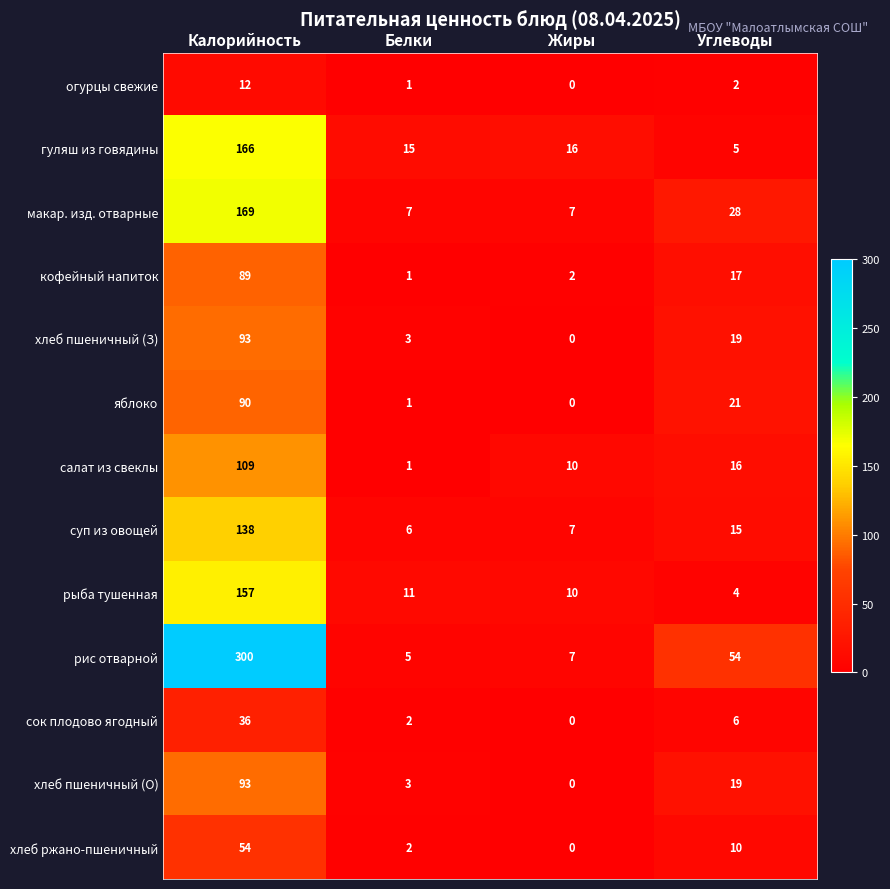

Rank the categories by суп из овощей value from lowest to highest.

Белки, Жиры, Углеводы, Калорийность